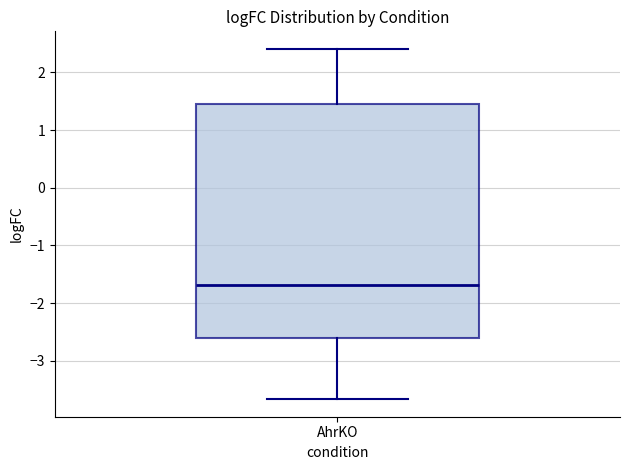

Read this box plot against the y-axis: the position of the median line, the range covered by the box, and the ends of both whiskers. The values are not printed on the chart, so give them approximately, as read against the axis.

median -1.7, box -2.6 to 1.5, whiskers -3.7 to 2.4